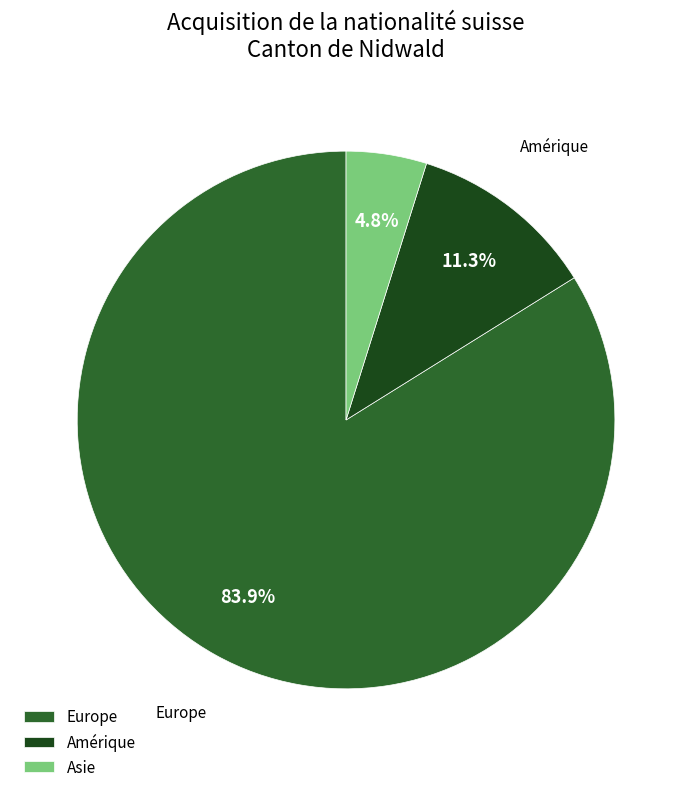

How many segments does this pie chart have?

3